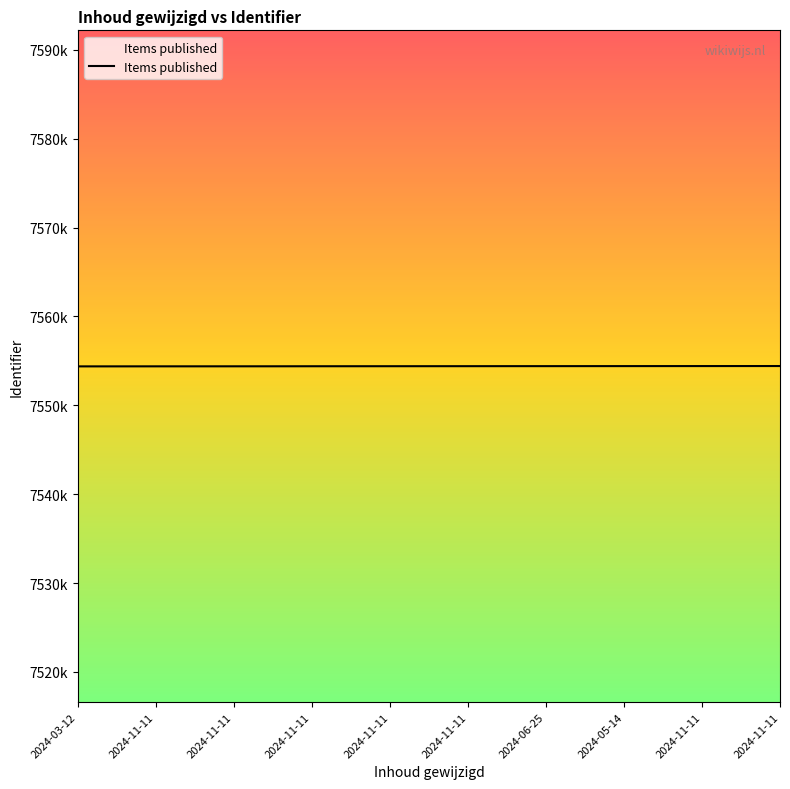

Does the chart have visible grid lines?

No